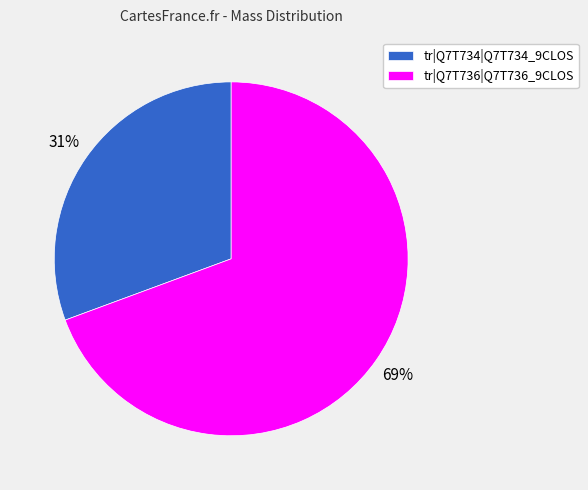

What is the smallest slice in the pie chart?

tr|Q7T734|Q7T734_9CLOS